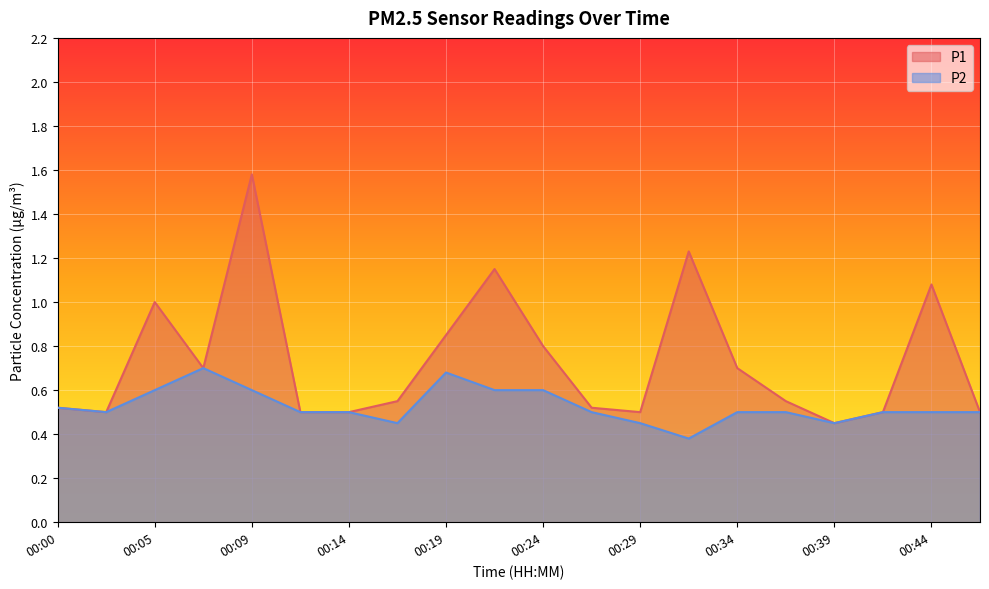

At which label is P1 closest to 1?

00:05